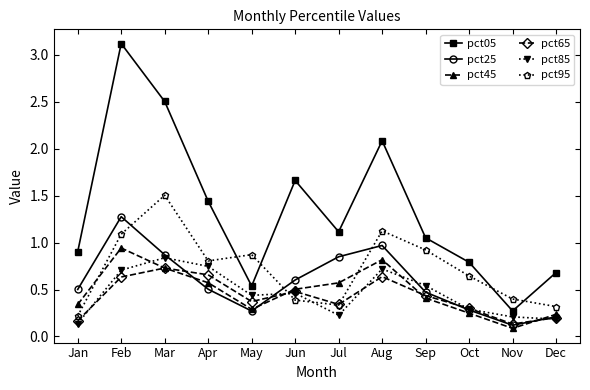

At which category does pct25 reach its first local valley?

May